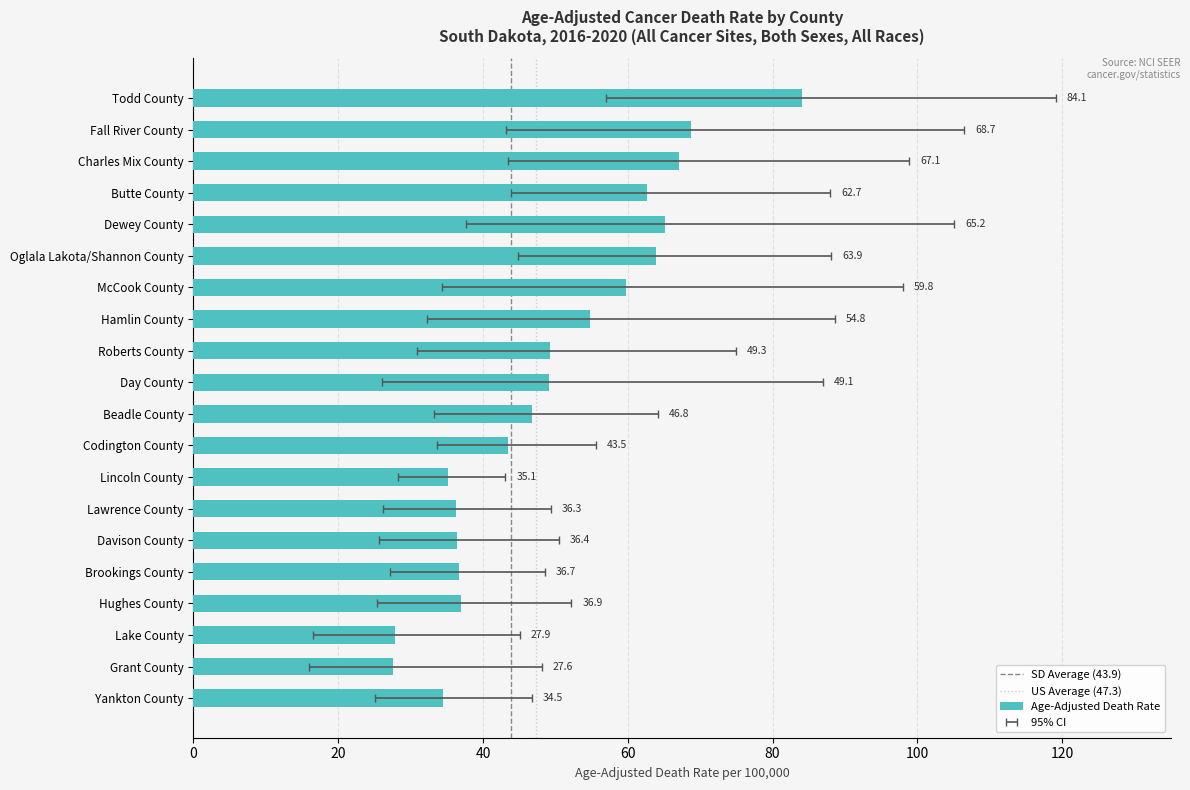

The chart shows a value of 49.1 at Day County. True or false?

True